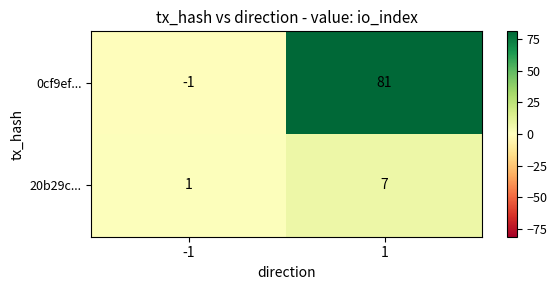

The value of 0cf9ef... at 1 is 81. True or false?

True